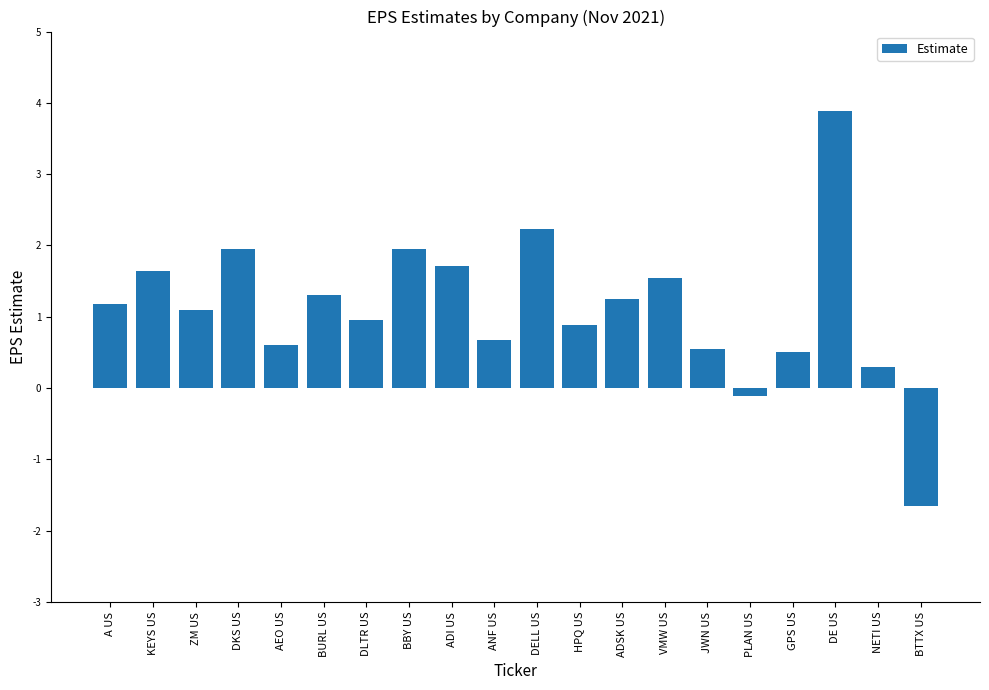

How many distinct data groups are displayed?

1